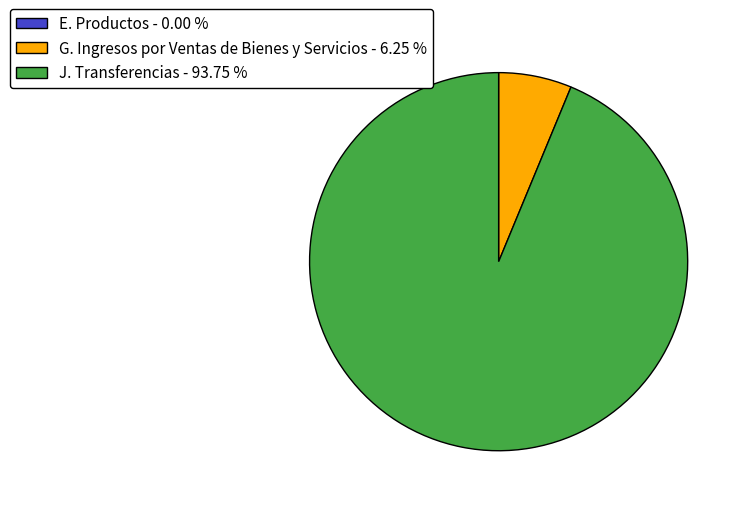

Does J. Transferencias - 93.75 % account for over 50% of the chart?

Yes